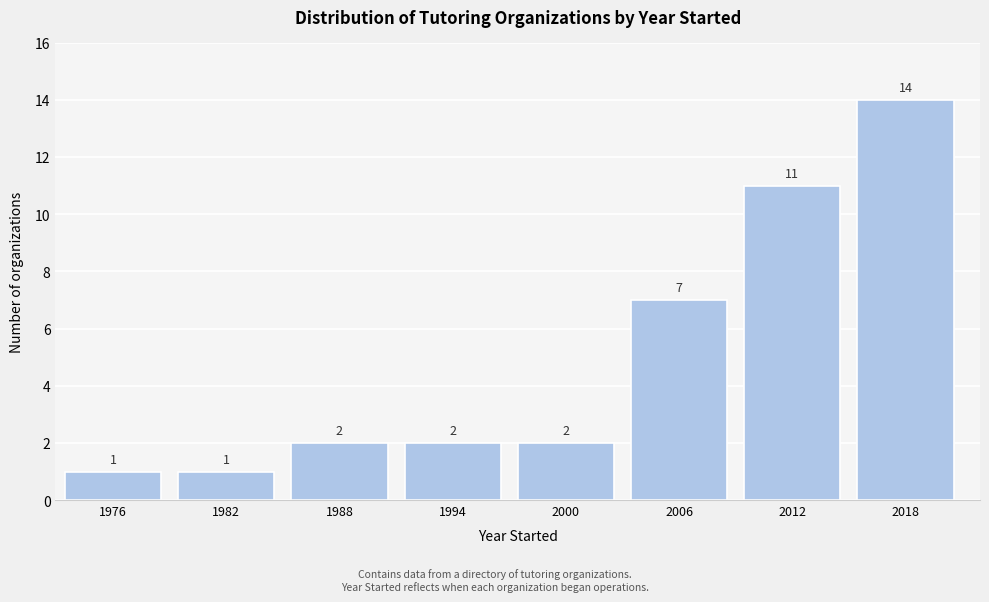

Reading right to left, transcribe all the data shown in this chart.

2018=14	2012=11	2006=7	2000=2	1994=2	1988=2	1982=1	1976=1